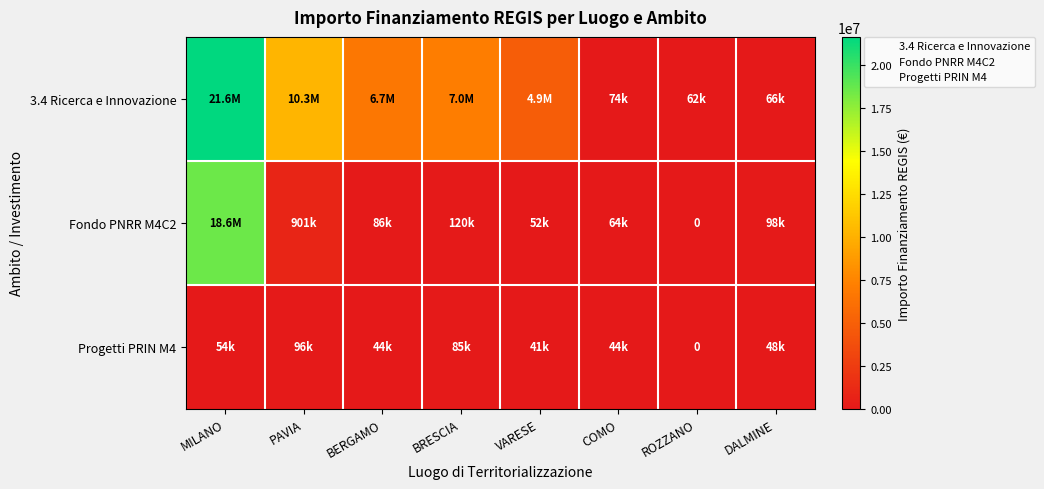

Rank the categories by Progetti PRIN M4 value from lowest to highest.

ROZZANO, VARESE, COMO, BERGAMO, DALMINE, MILANO, BRESCIA, PAVIA